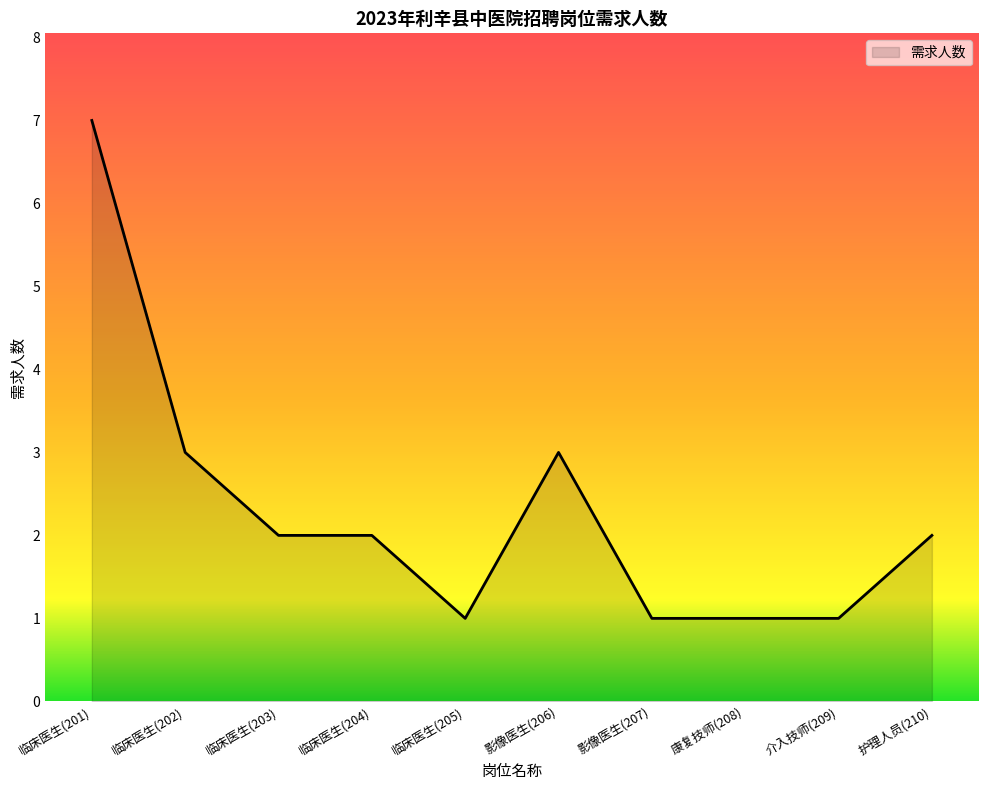

Is it true that the value at 临床医生(204) is 1?

False